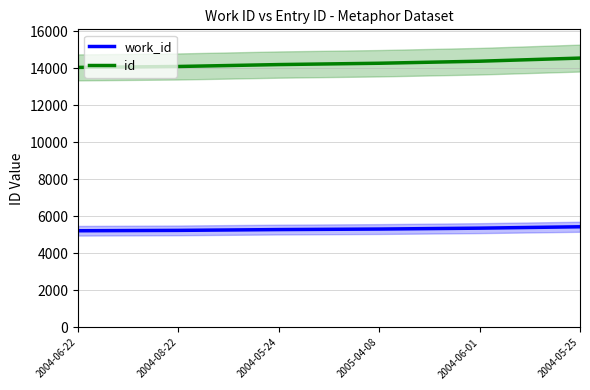

Reading right to left, list all the values displayed in this chart.

work_id: 5433.3	5358.7	5310.4	5281.8	5238.8	5218.0
id: 14540.2	14372.1	14262.0	14190.6	14087.5	14037.7